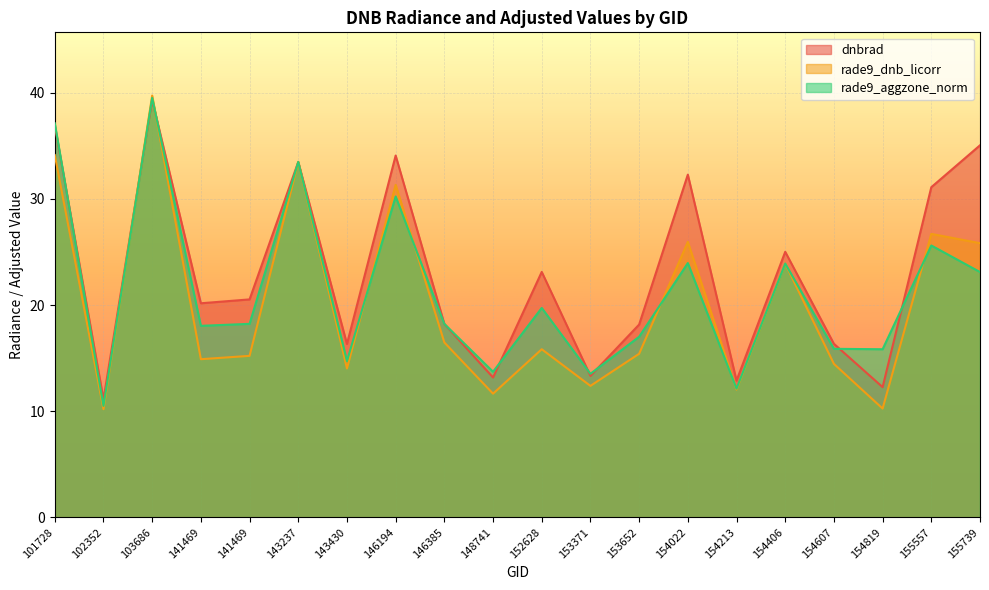

At how many categories does at least one series exceed 28?

7